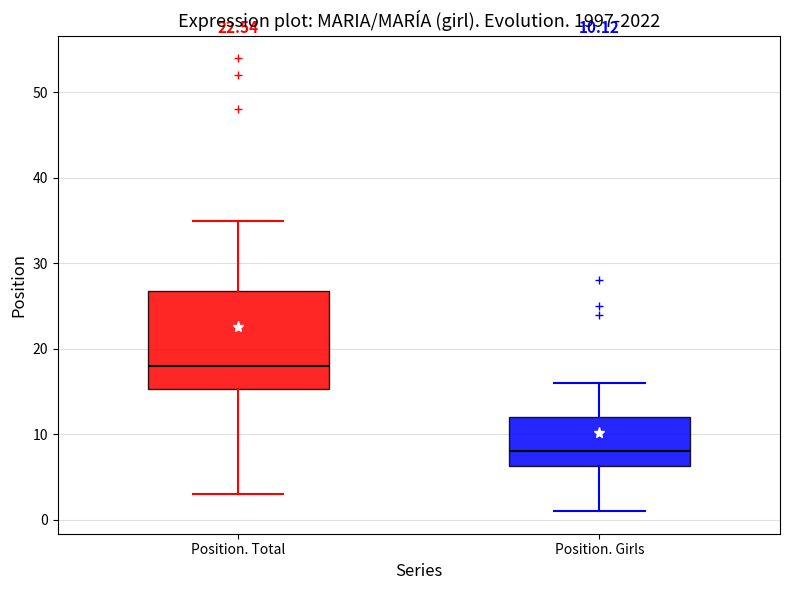

Which box's median line is the lowest?

Position. Girls